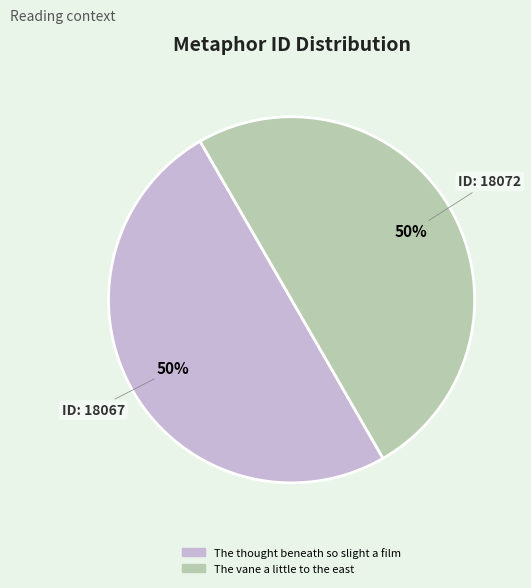

To the nearest percent, what is the combined percentage of The thought beneath so slight a film and The vane a little to the east?

100%